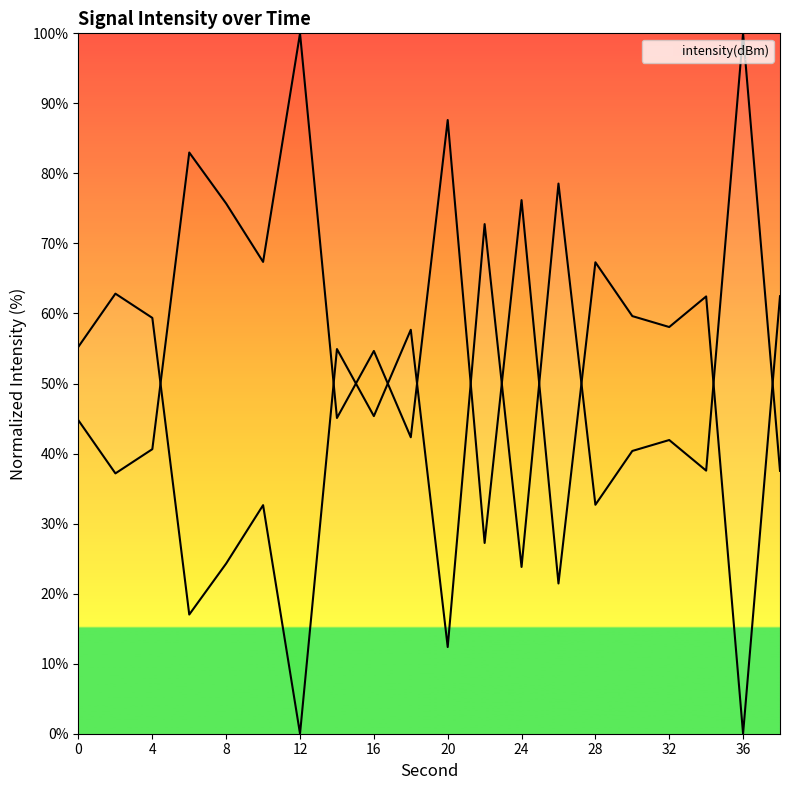

How many points are lower than both their immediate neighbors (excluding endpoints)?

7